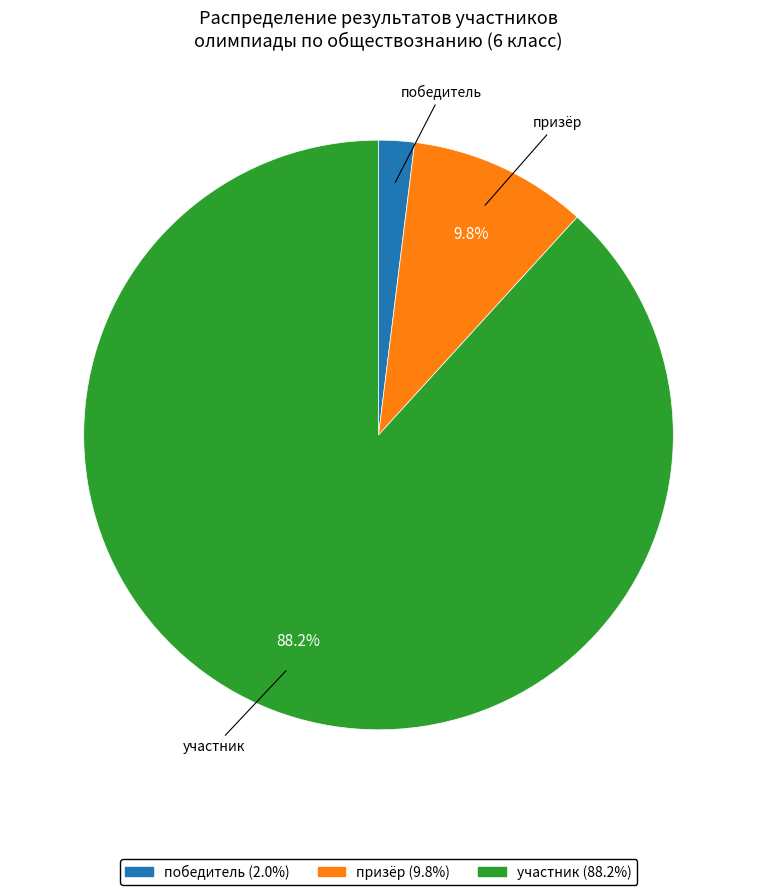

Is победитель the majority of the pie?

No